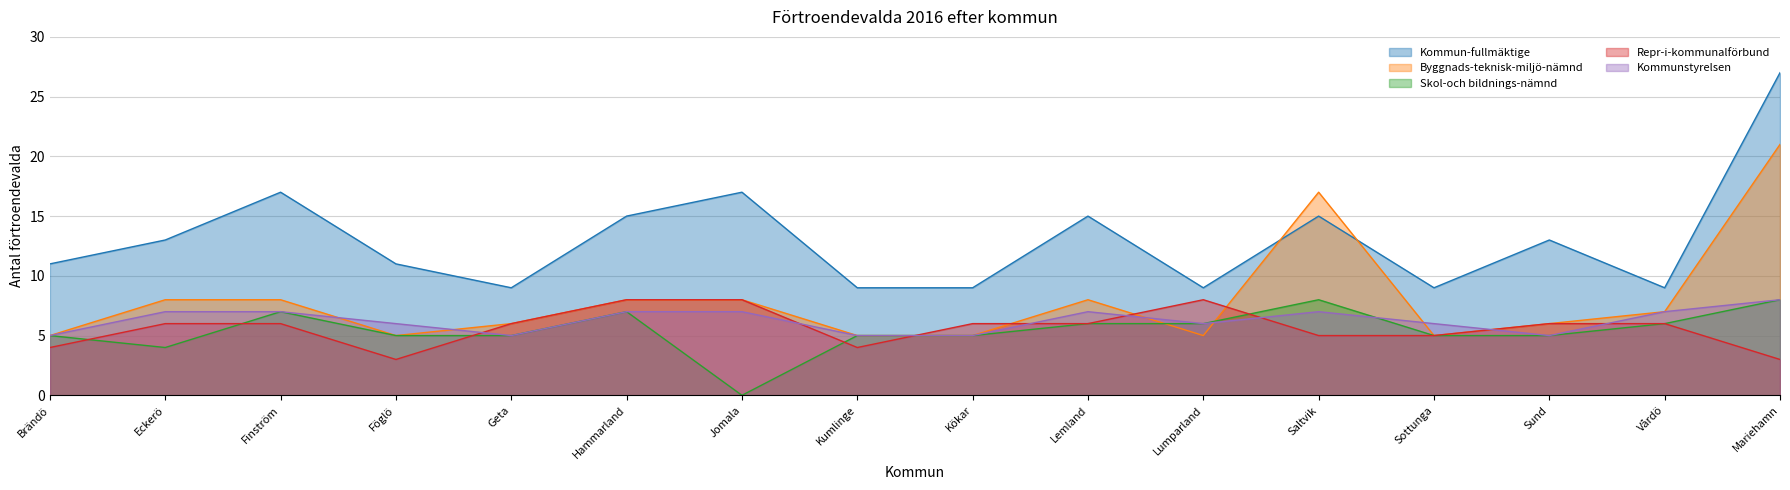

The Byggnads-teknisk-miljö-nämnd series shows 11 at Saltvik. True or false?

False